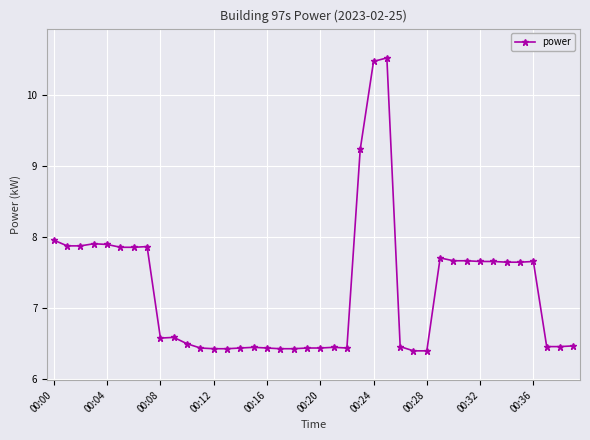

What is the difference between the second highest and minimum values?

4.1